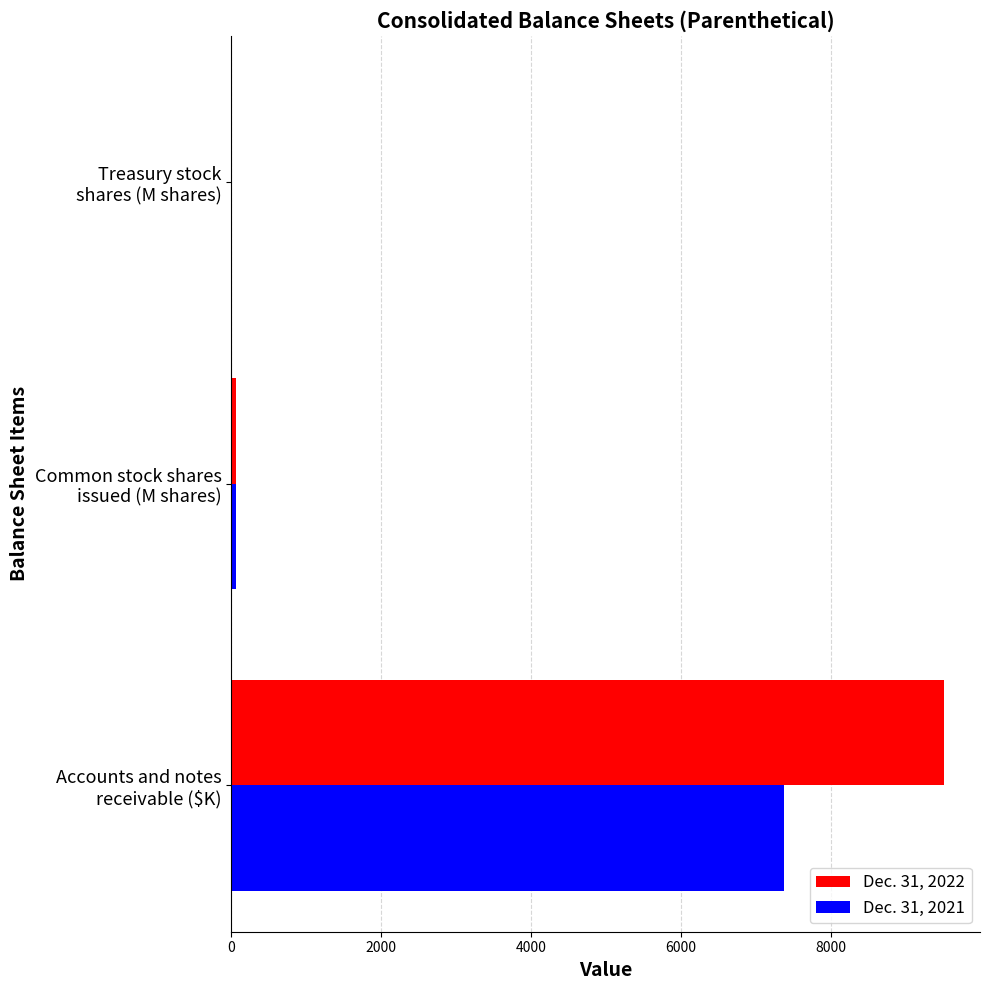

Which series has the largest total across all categories?

Dec. 31, 2022